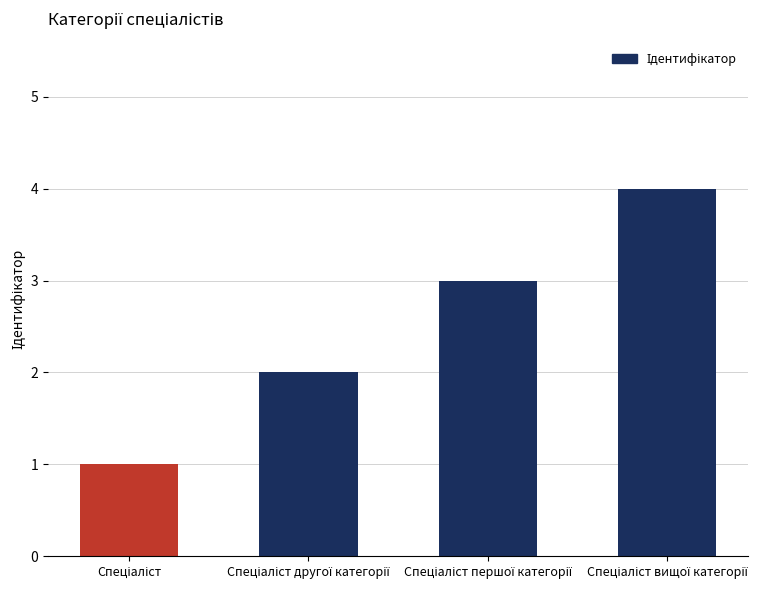

What is the greatest value displayed?

4